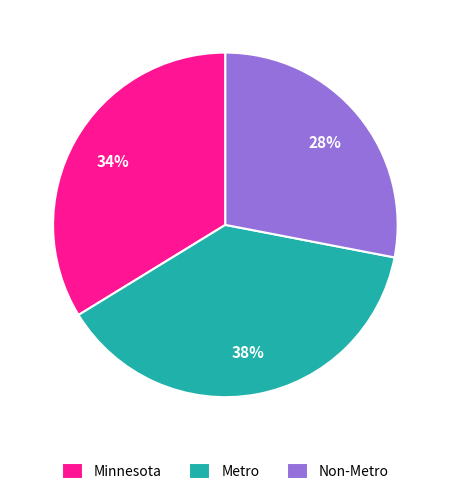

Is the sum of Non-Metro and Metro greater than half?

Yes